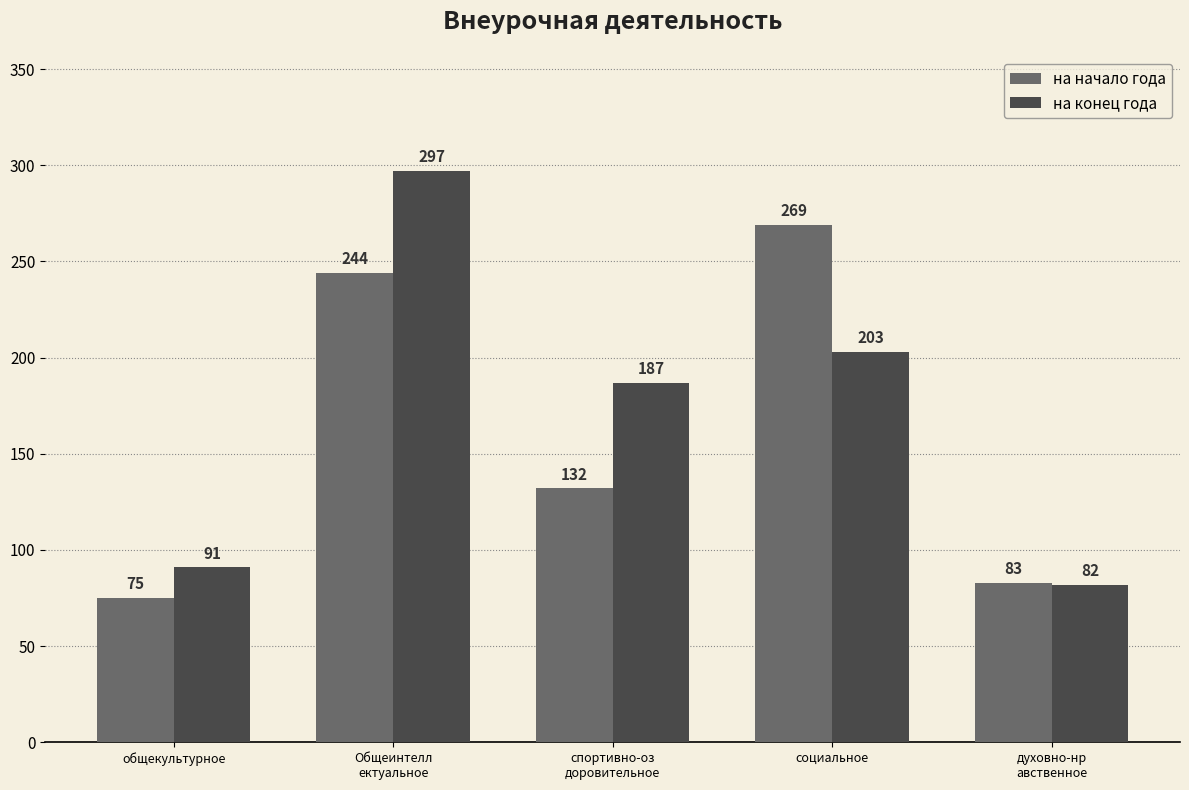

How many data points does each series have?

5